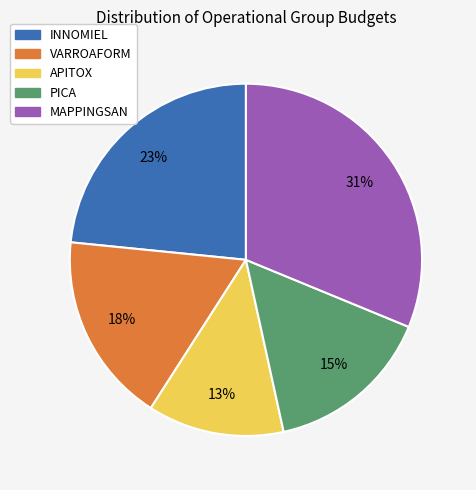

Rank the categories by value from lowest to highest.

APITOX, PICA, VARROAFORM, INNOMIEL, MAPPINGSAN